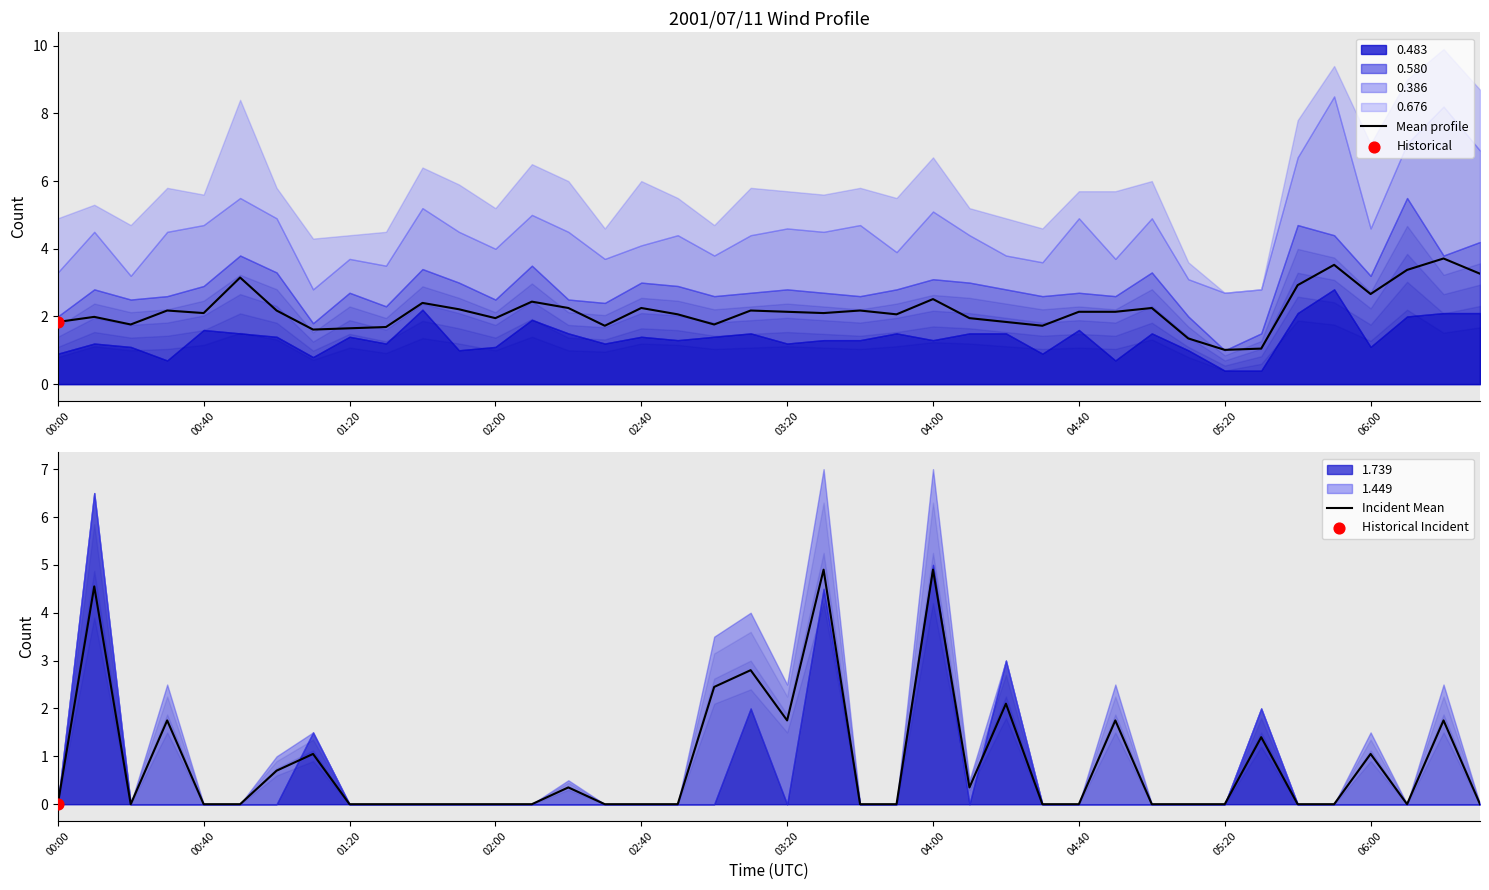

Which series reaches the minimum Y coordinate?

Incident Mean